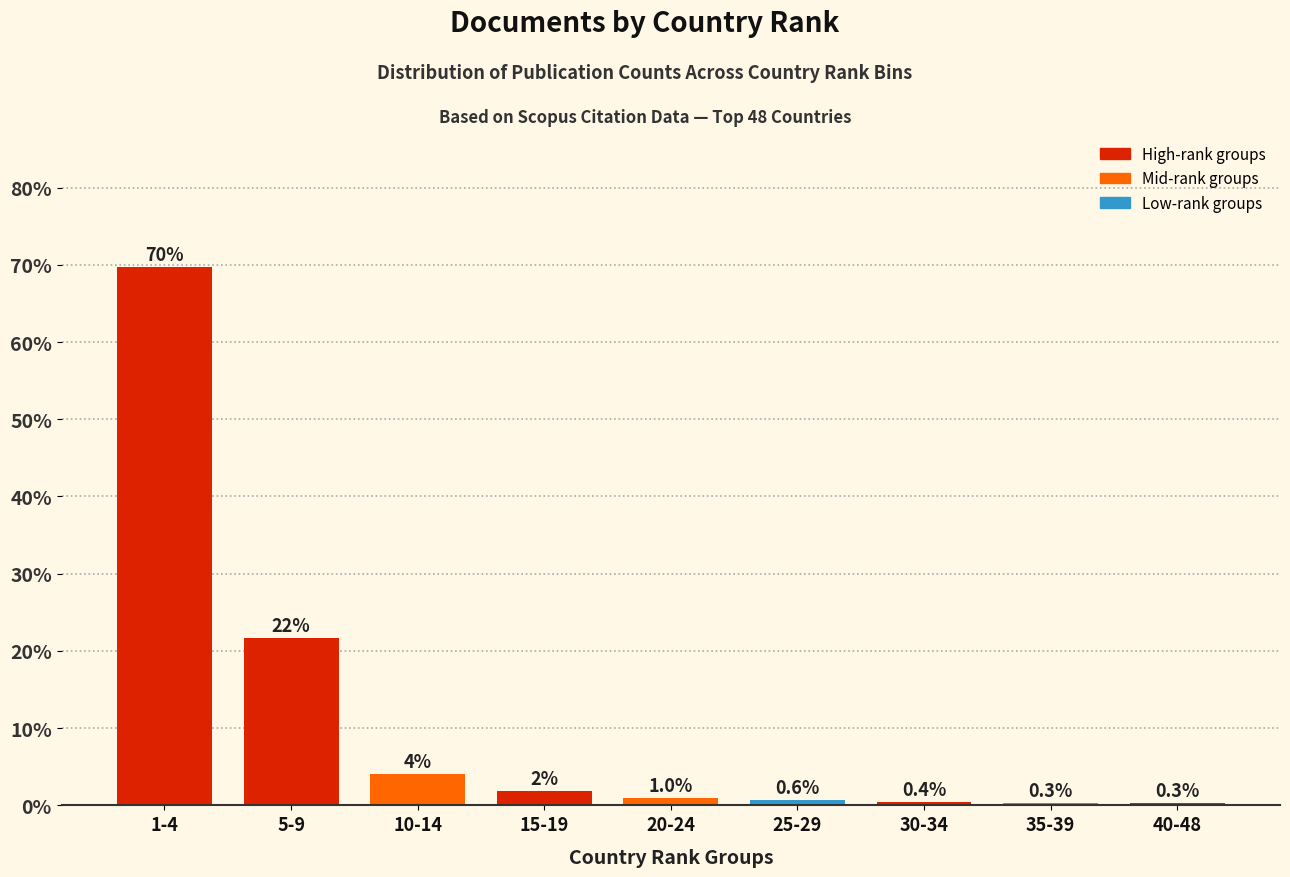

What is the approximate value at 30-34?

0.4